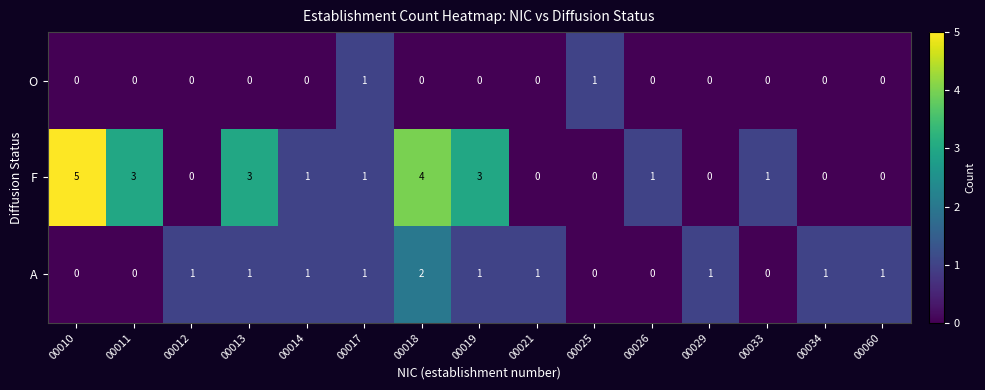

Rank the series by their maximum value, from highest to lowest.

F, A, O